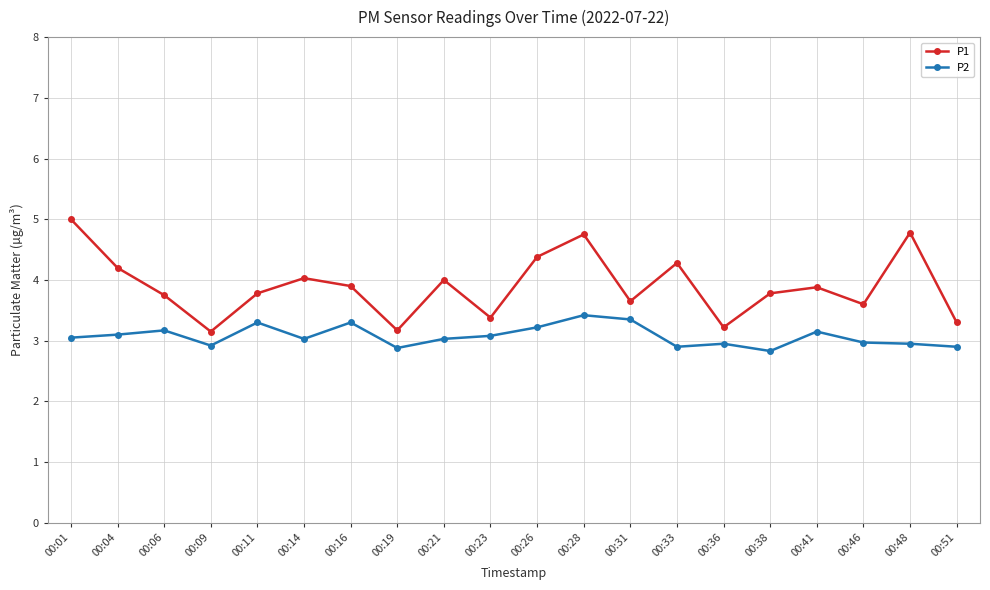

Which series has the largest total across all categories?

P1